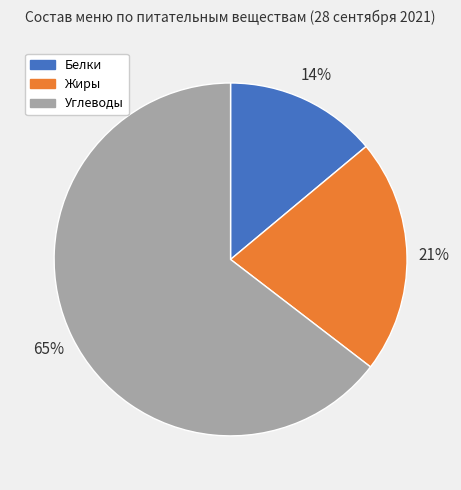

How many segments does this pie chart have?

3